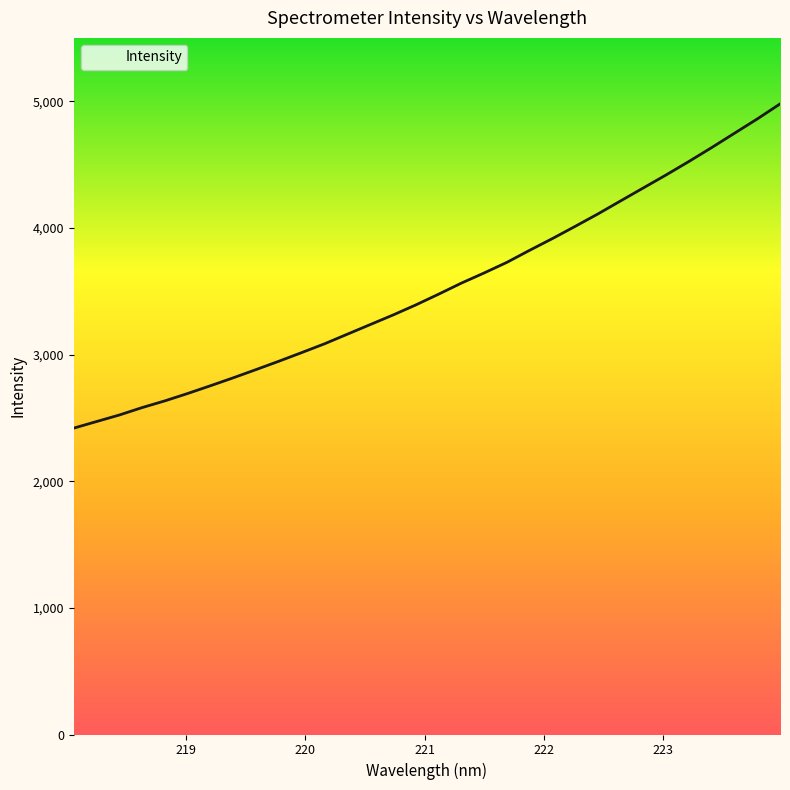

What is the difference between the maximum and minimum values?

2559.5